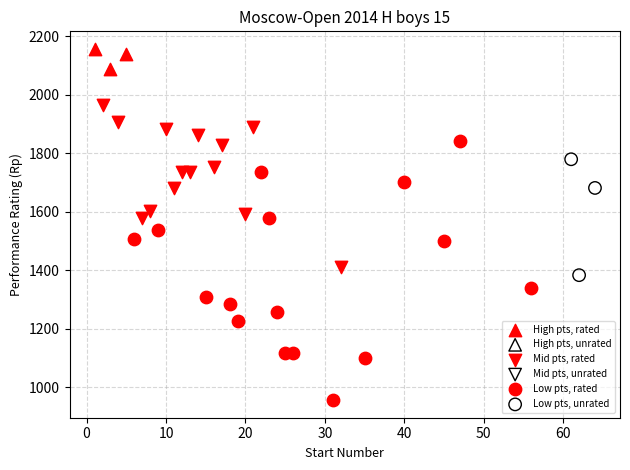

Which series has the largest Y range (max minus min)?

Low pts, rated